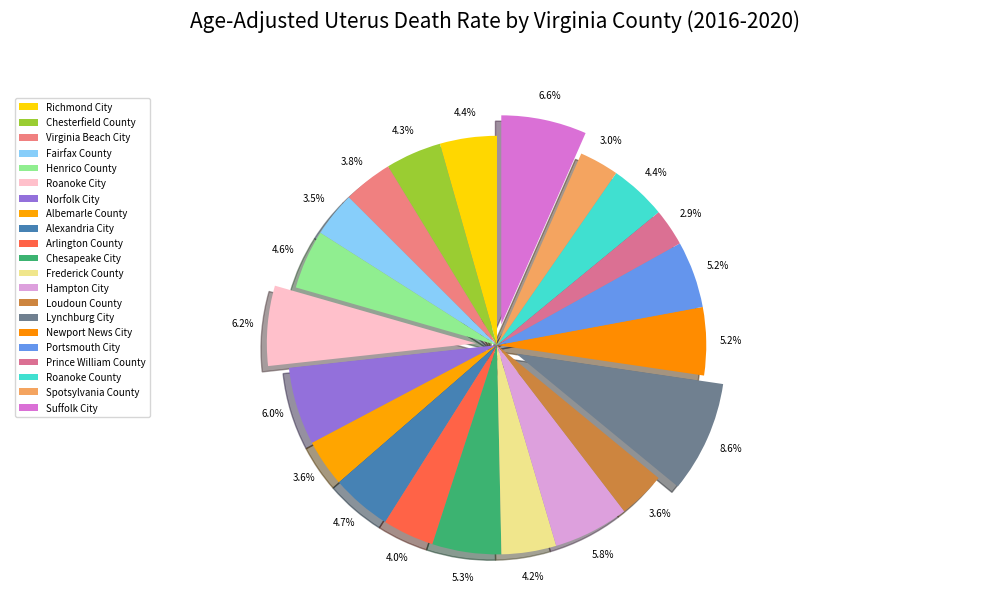

To the nearest percent, what percentage of the pie is Henrico County?

5%